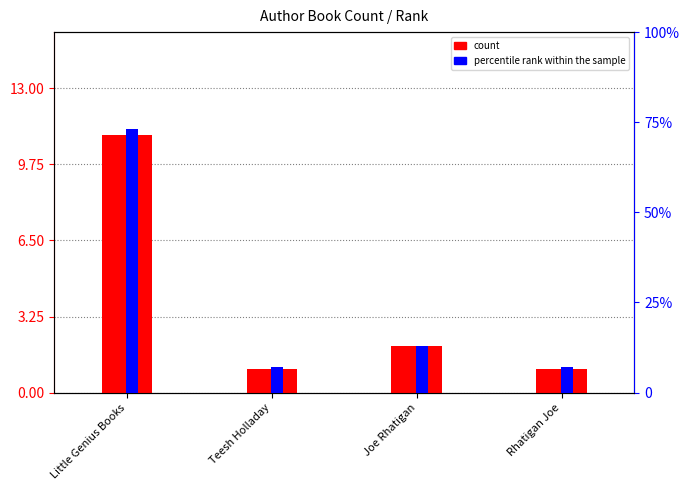

How many values in the count series are below 2?

2